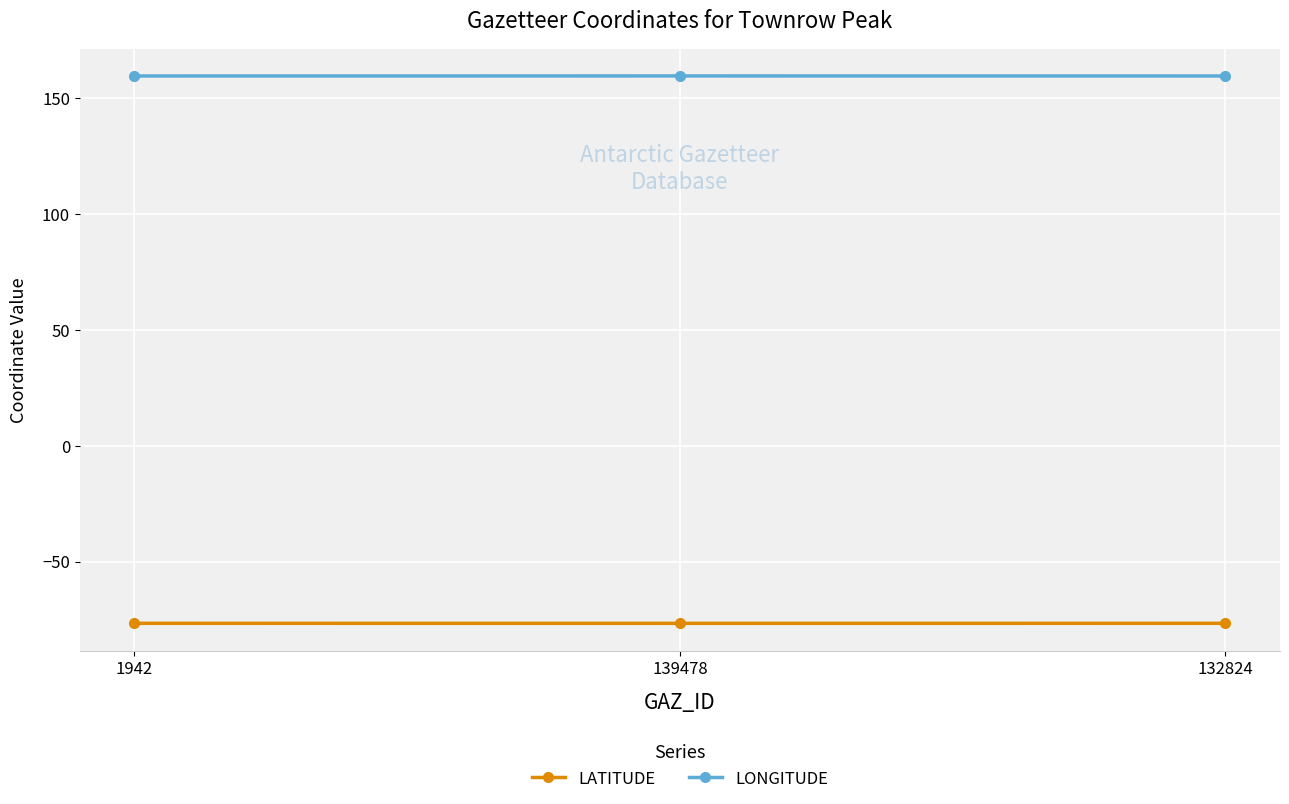

What is the spread (max minus min) of values at 1942?

236.2